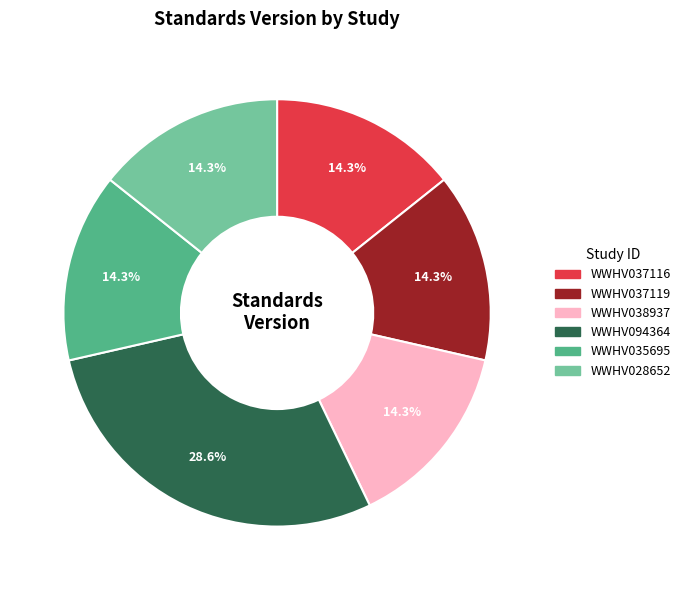

Is it true that WWHV037119 is 14% of the pie?

True